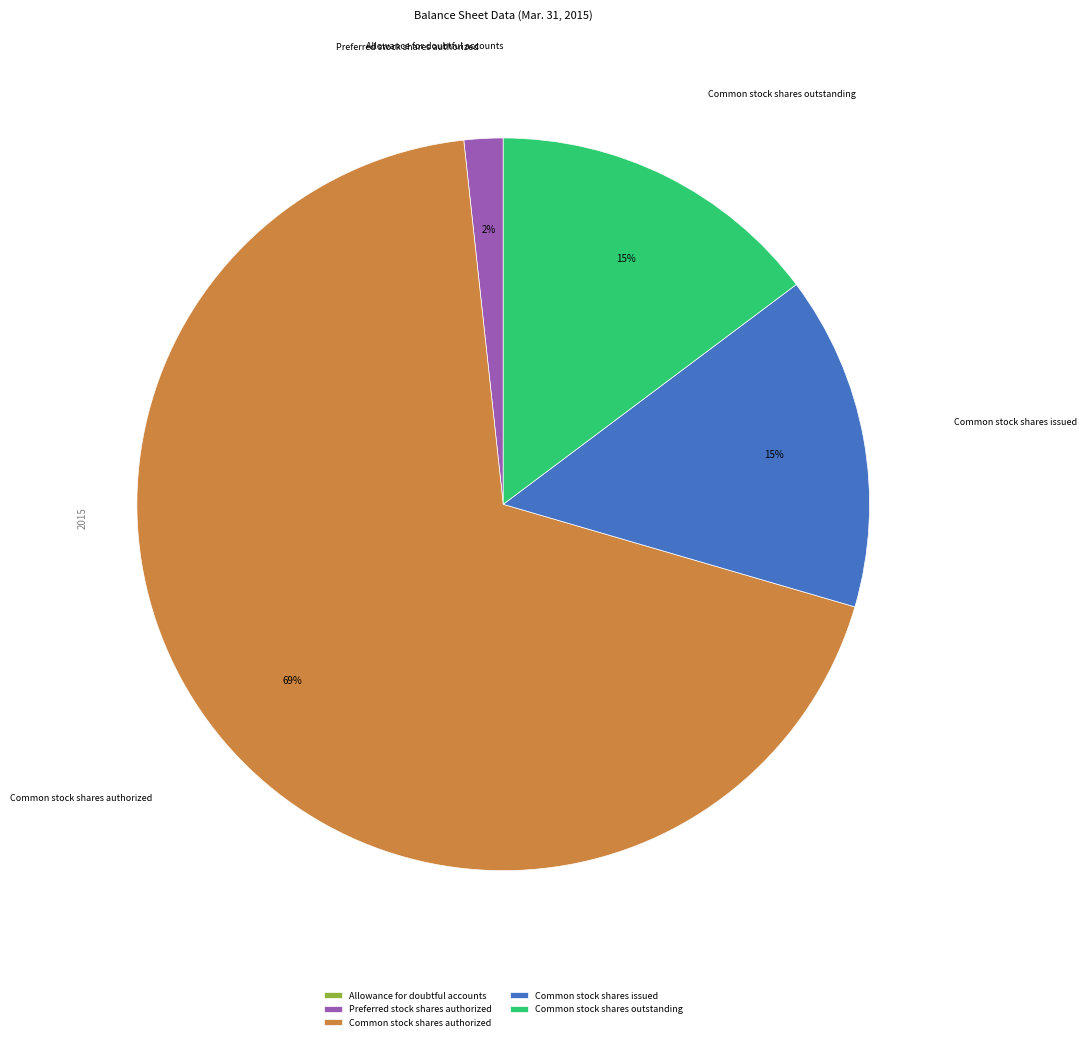

Which category accounts for the majority?

Common stock shares authorized